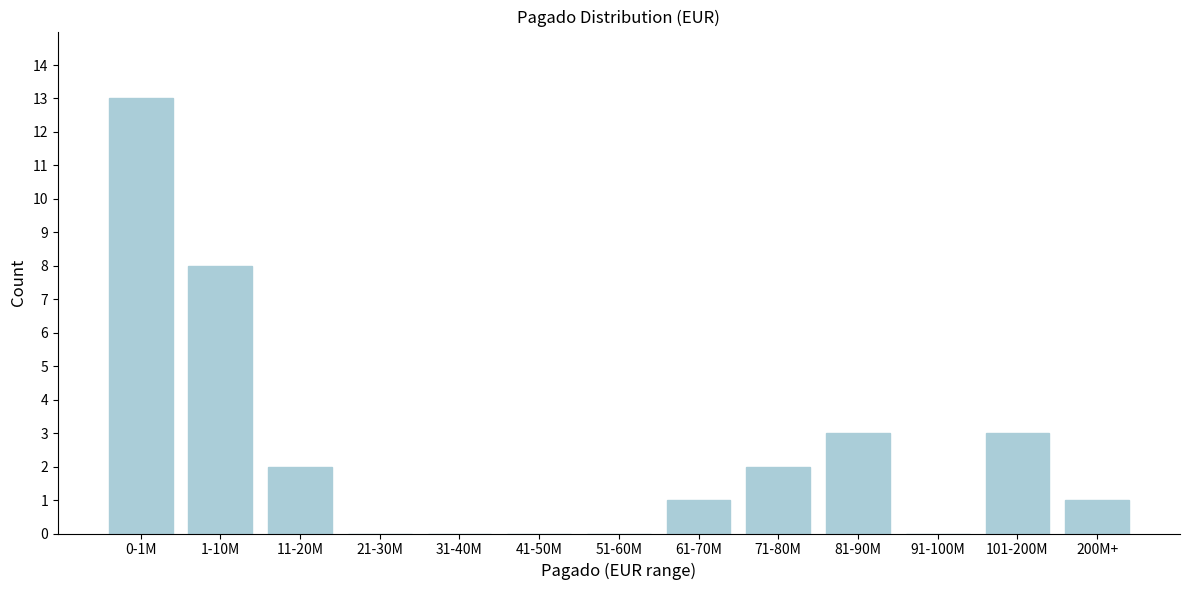

Reading left to right, transcribe all the data shown in this chart.

0-1M=13	1-10M=8	11-20M=2	21-30M=0	31-40M=0	41-50M=0	51-60M=0	61-70M=1	71-80M=2	81-90M=3	91-100M=0	101-200M=3	200M+=1